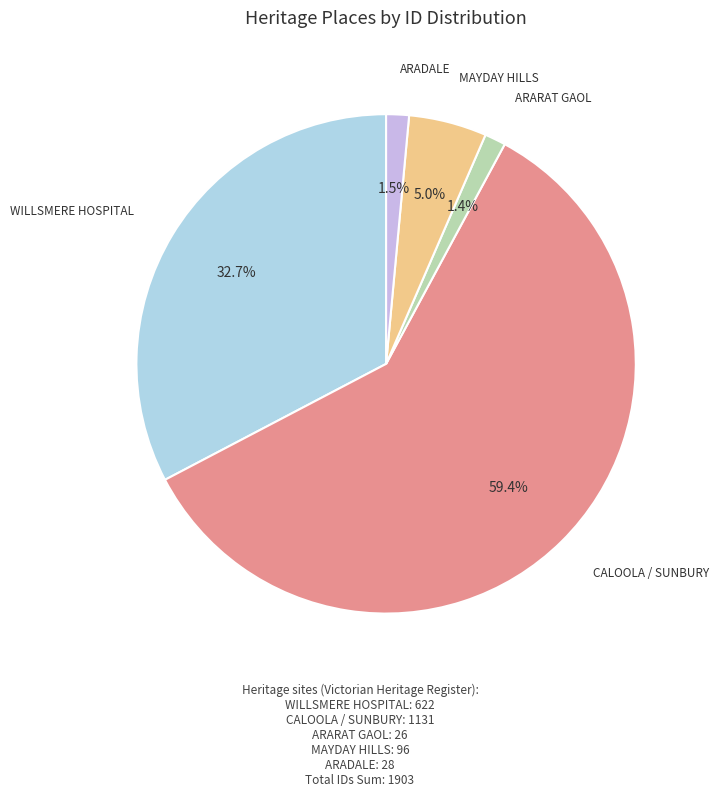

How many slices are in this pie chart?

5